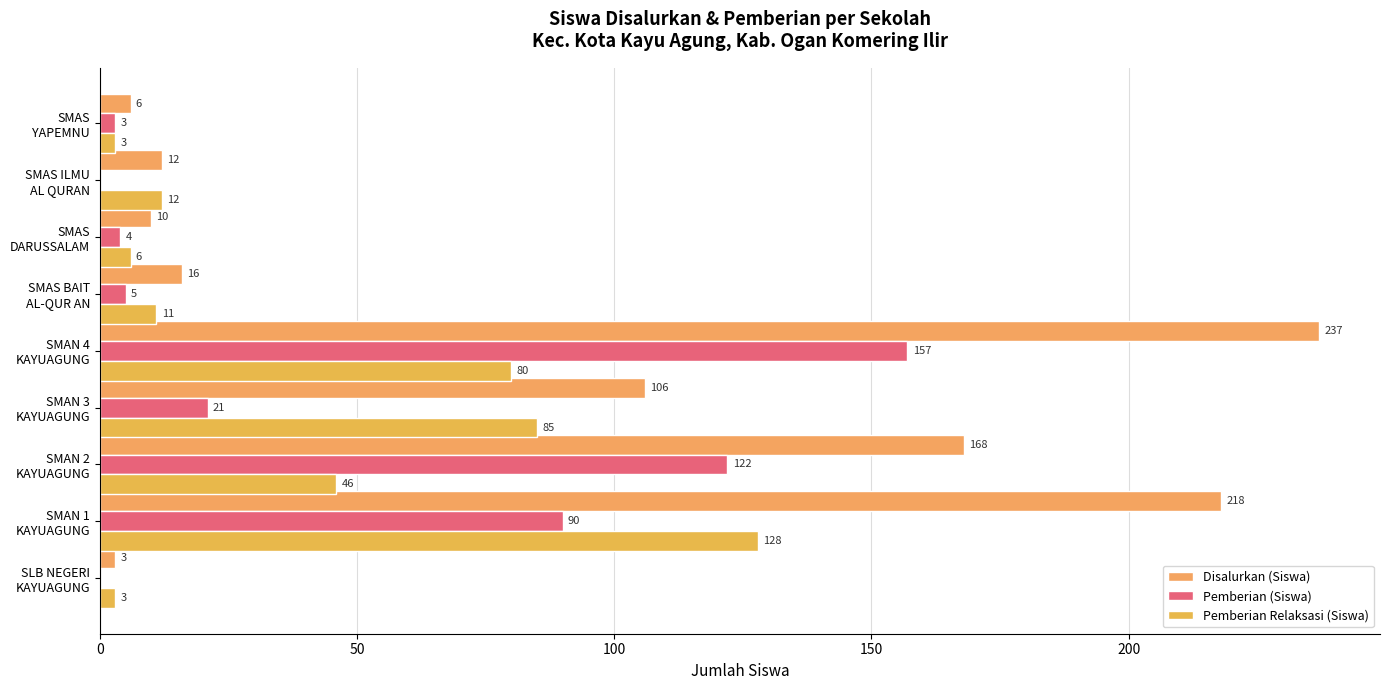

Count the number of categories in the chart.

9